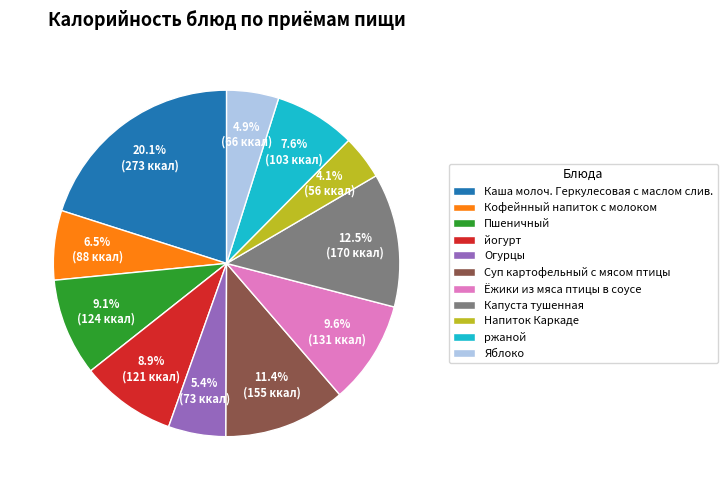

To the nearest percent, what portion does Каша молоч. Геркулесовая с маслом слив. represent?

20%